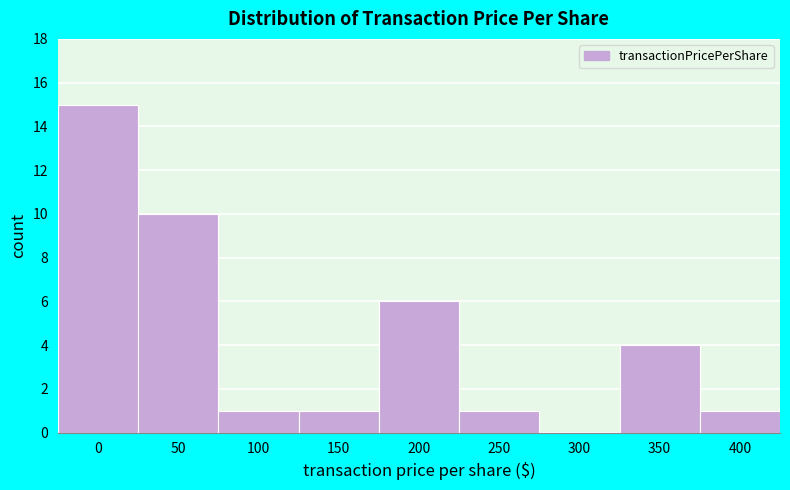

Reading right to left, transcribe all the data shown in this chart.

400=1	350=4	300=0	250=1	200=6	150=1	100=1	50=10	0=15